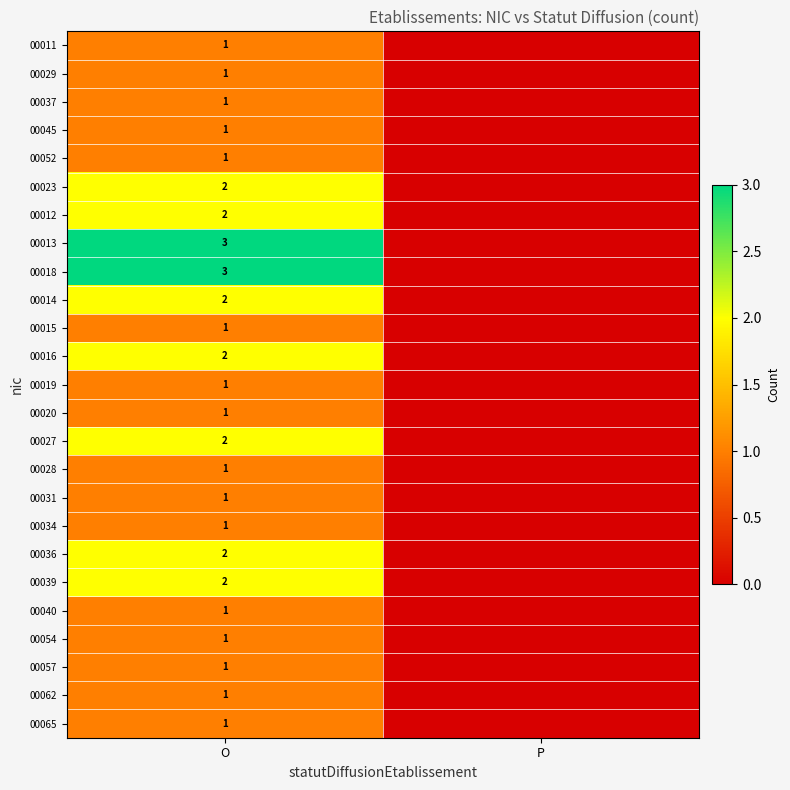

What is the total value across all series at O?

36